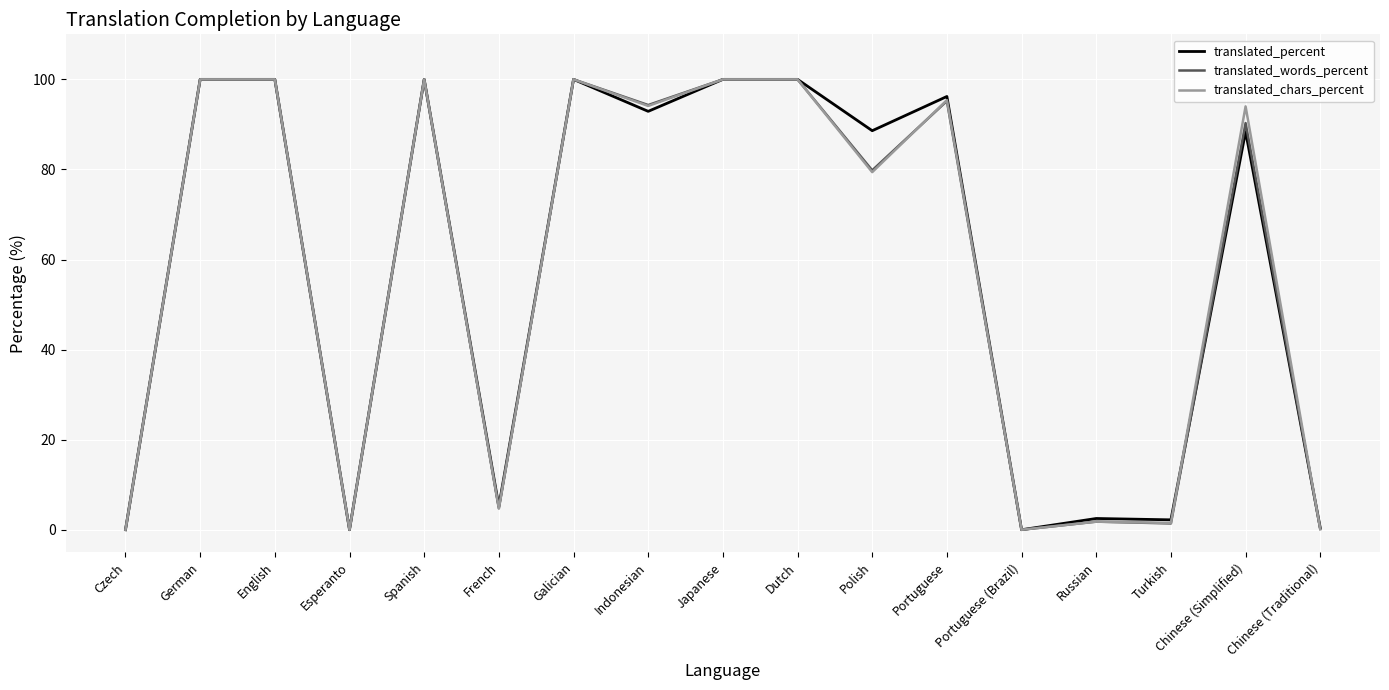

What are all the series names shown in the legend?

translated_percent, translated_words_percent, translated_chars_percent